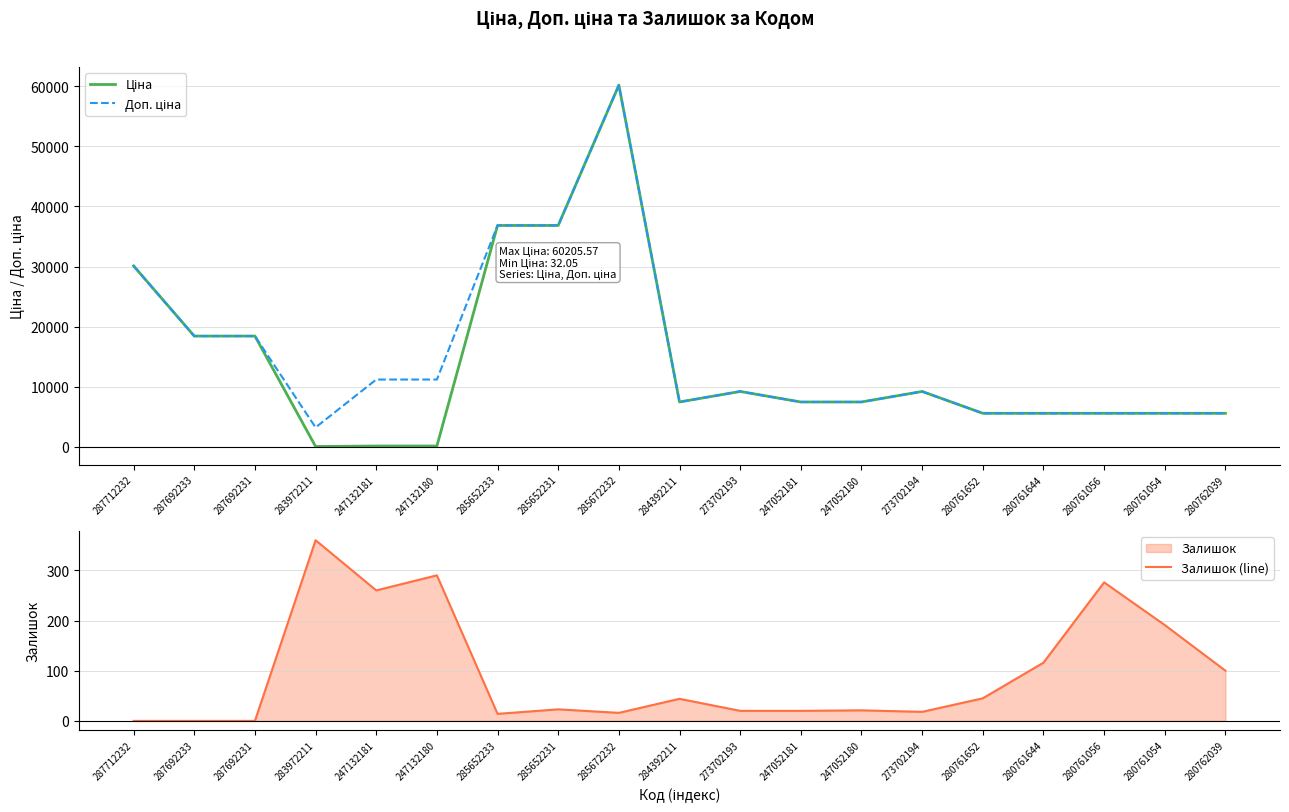

What is the sum of all Доп. ціна values?

294930.6